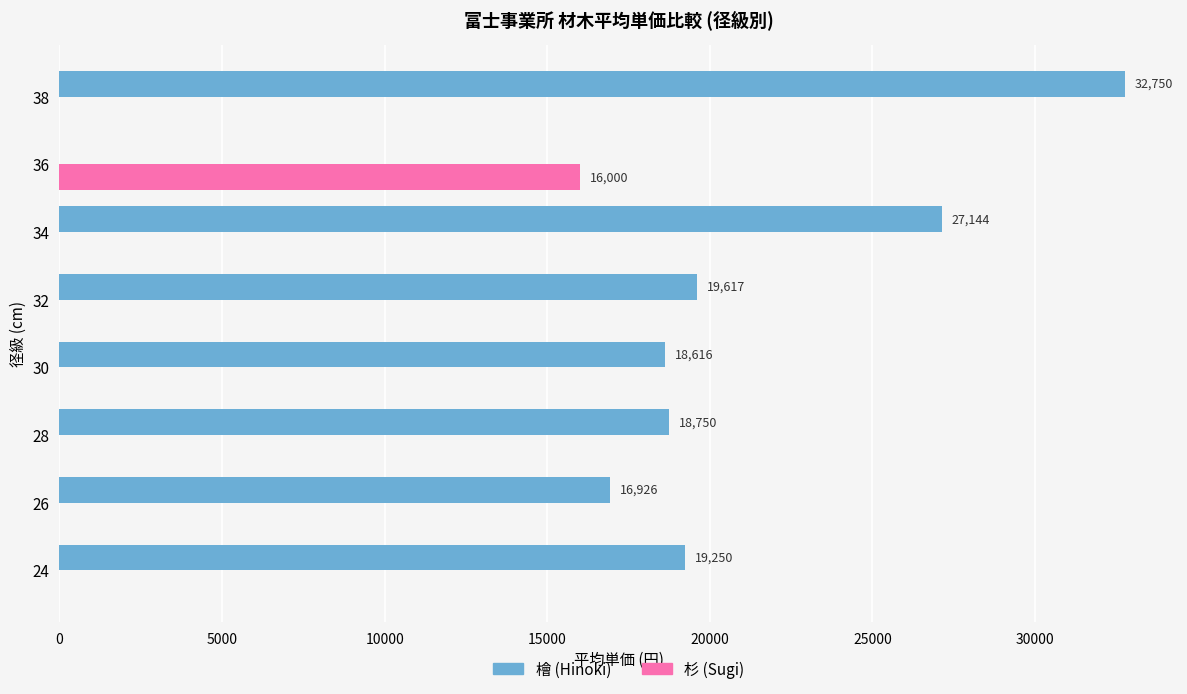

Which series has the largest total across all categories?

檜 (Hinoki)